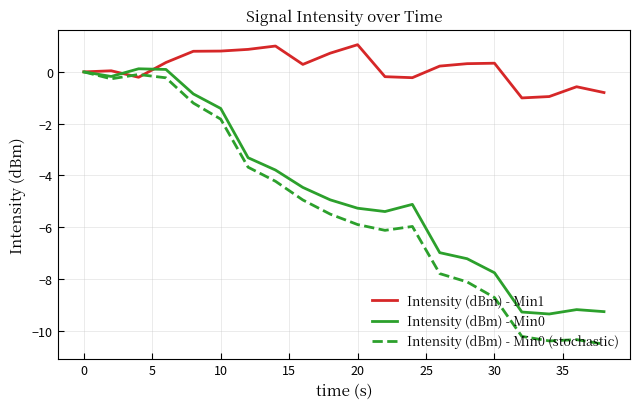

Which series has the largest total across all categories?

Intensity (dBm) - Min1